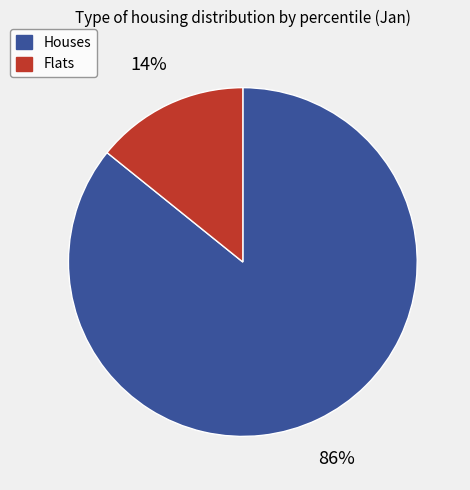

To the nearest percent, what percentage of the pie is Houses?

86%